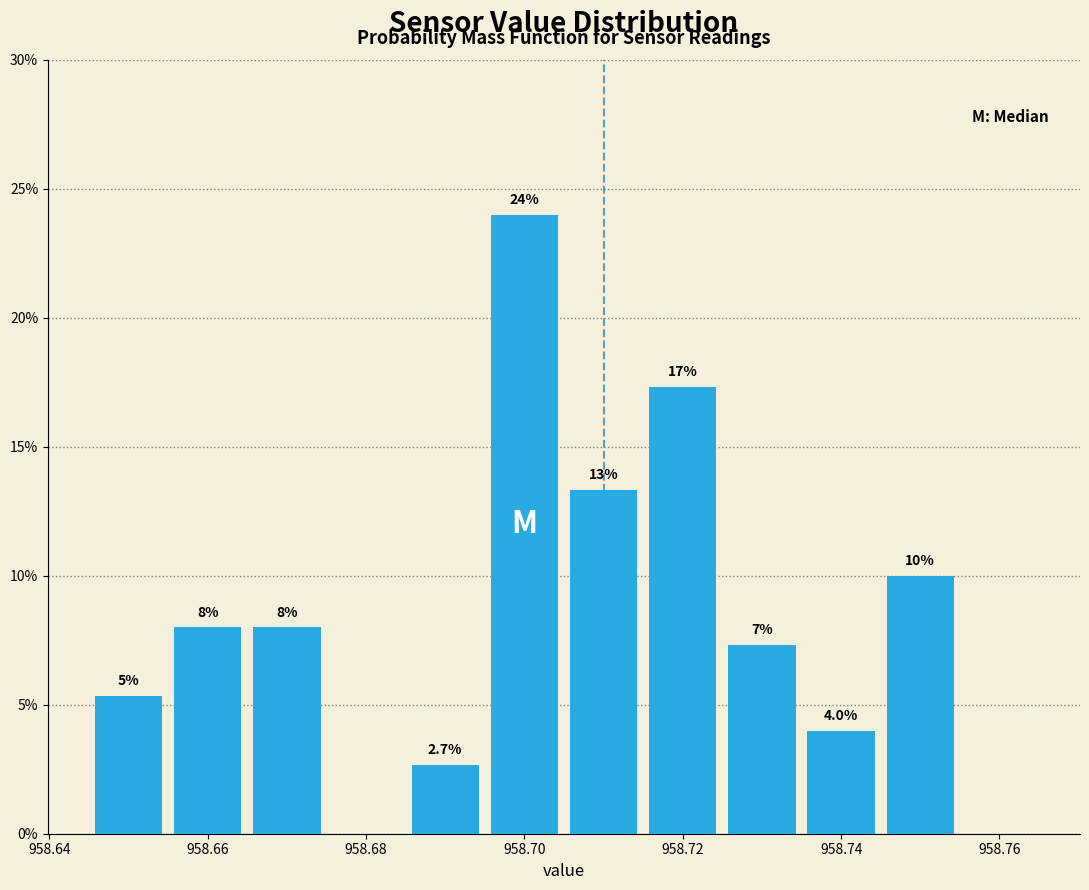

Which range on the x-axis has the tallest bar?

958.695 to 958.705